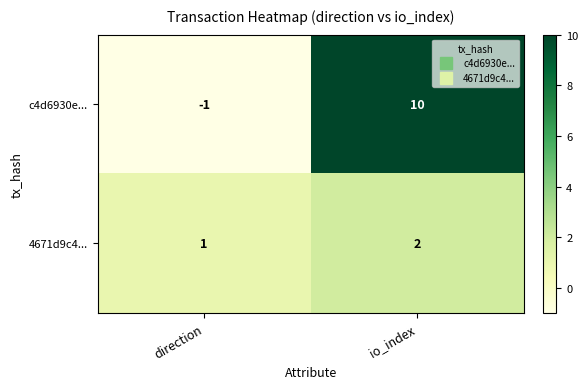

How many series are shown in this chart?

2